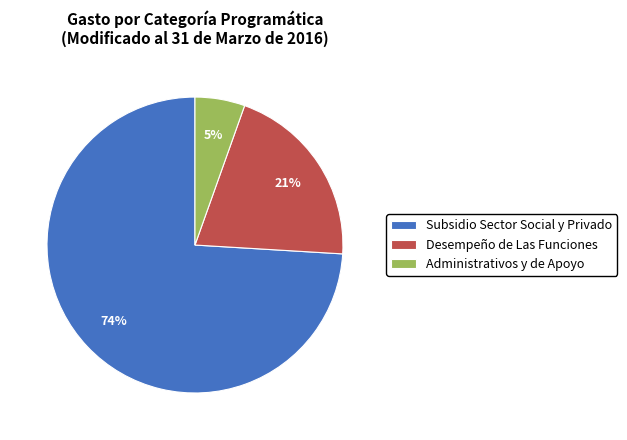

The Desempeño de Las Funciones slice represents 21% of the pie. True or false?

True